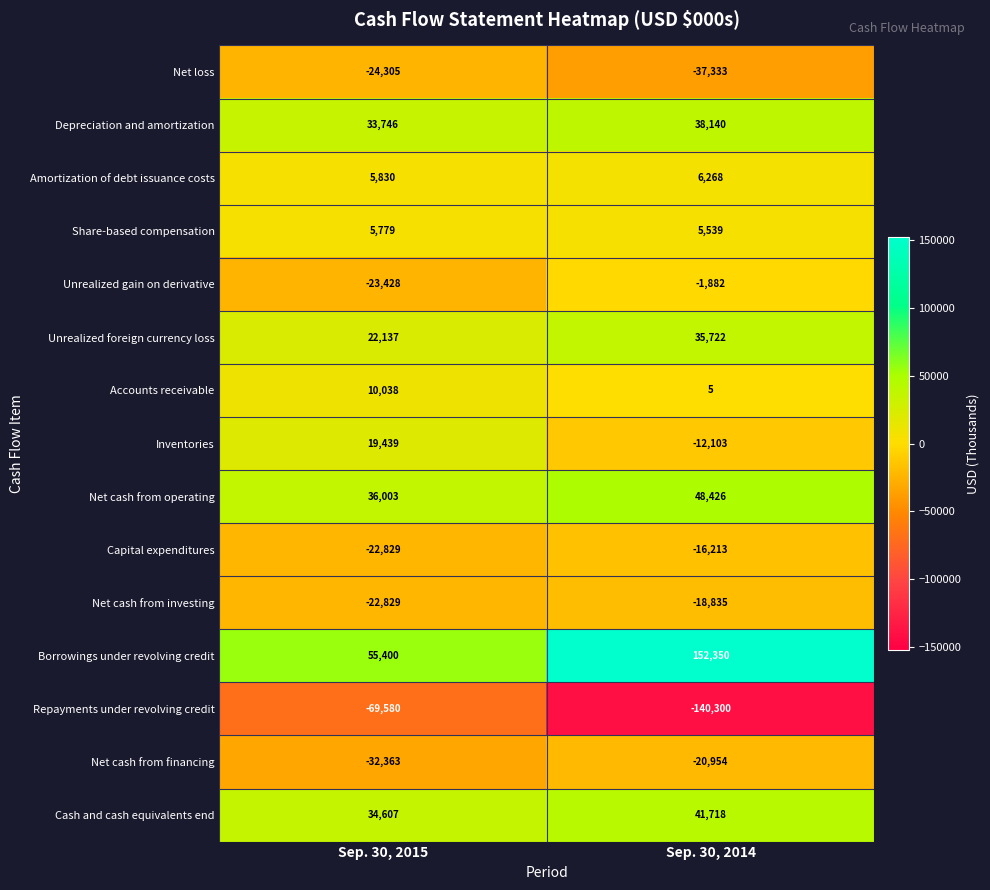

Which series has the largest total across all categories?

Borrowings under revolving credit